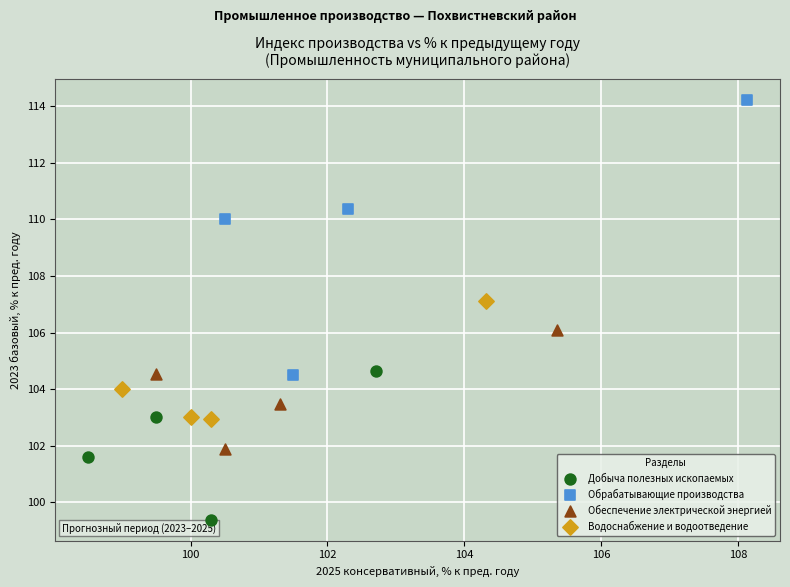

What are all the series names shown in the legend?

Добыча полезных ископаемых, Обрабатывающие производства, Обеспечение электрической энергией, Водоснабжение и водоотведение